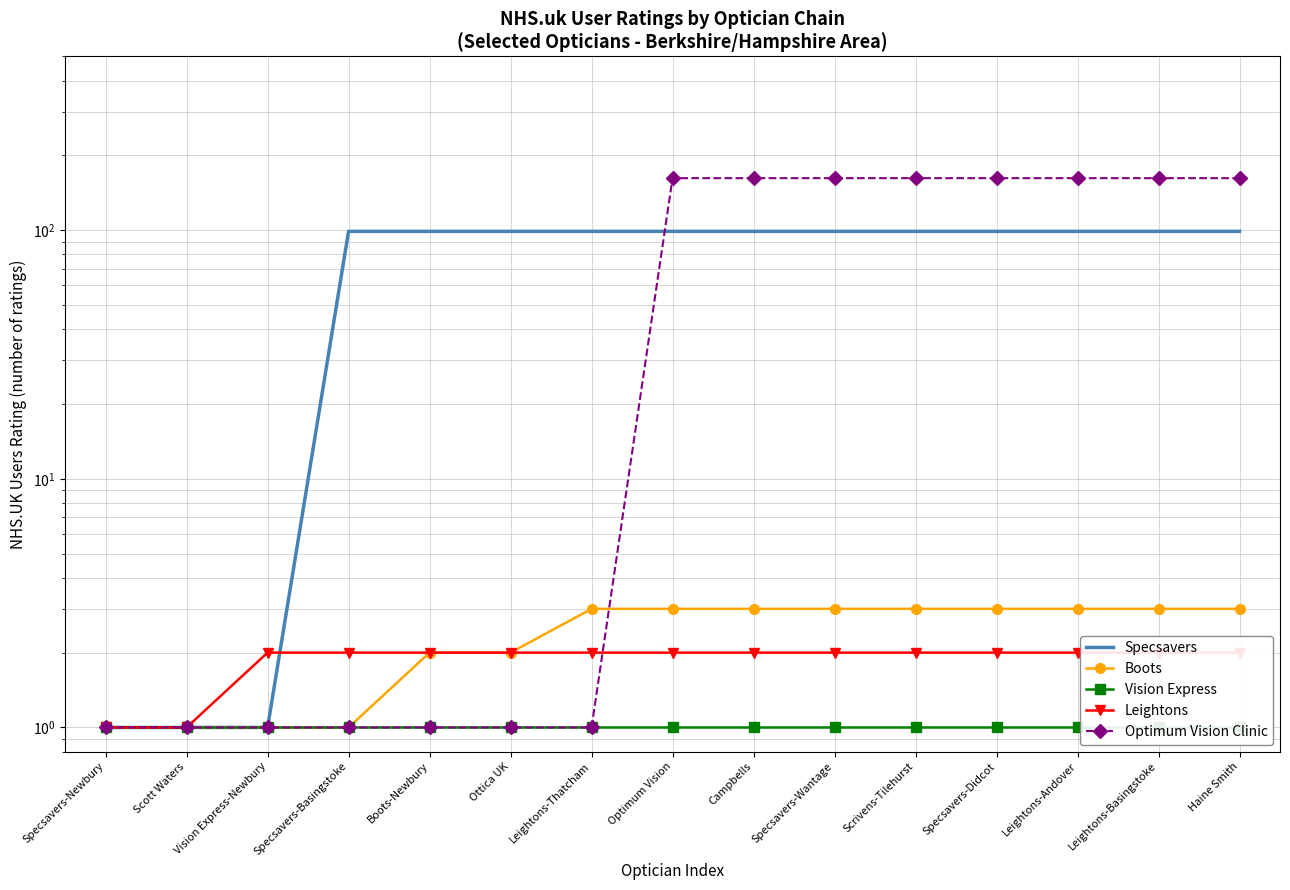

True or false: Boots and Specsavers cross at least once.

False